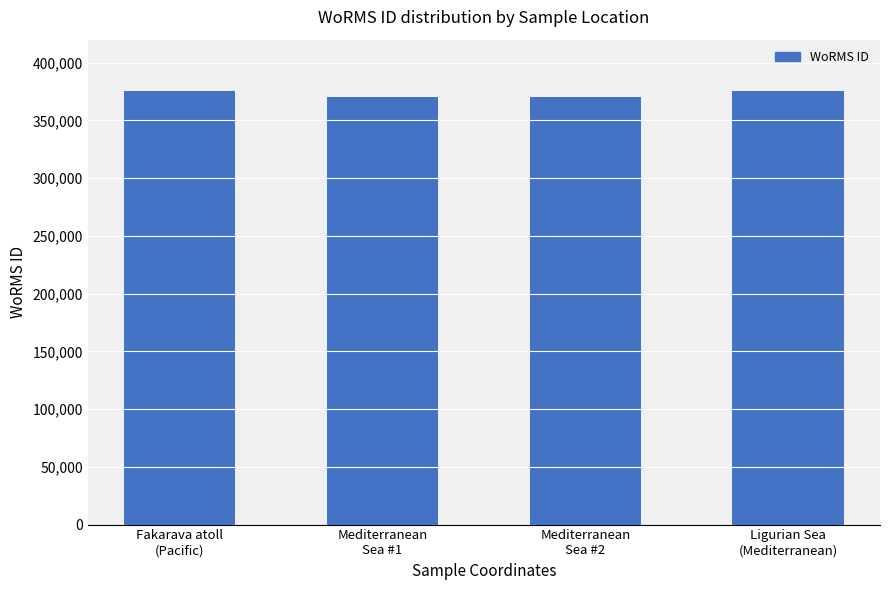

Reading left to right, what are all the values shown in this chart?

Fakarava atoll
(Pacific)=375874	Mediterranean
Sea #1=370019	Mediterranean
Sea #2=370019	Ligurian Sea
(Mediterranean)=375874